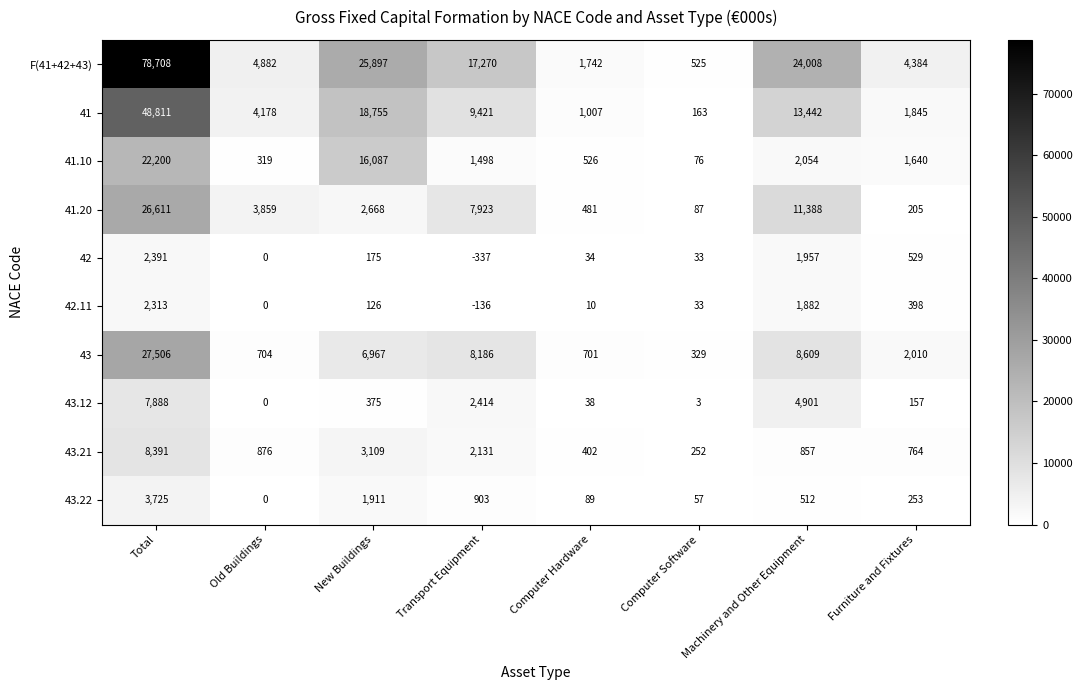

The value of 43 at Total is 15510. True or false?

False